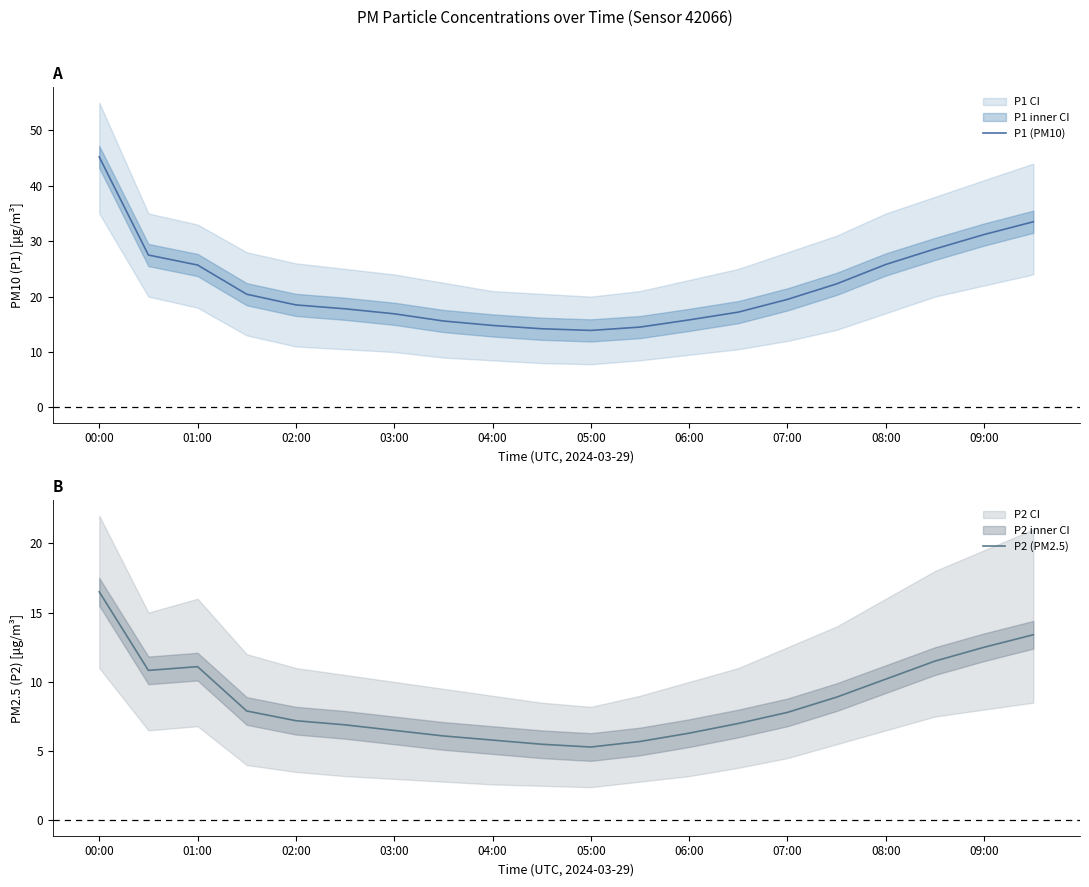

True or false: P2 (PM2.5) has a value of 7.0 at 00:00.

False